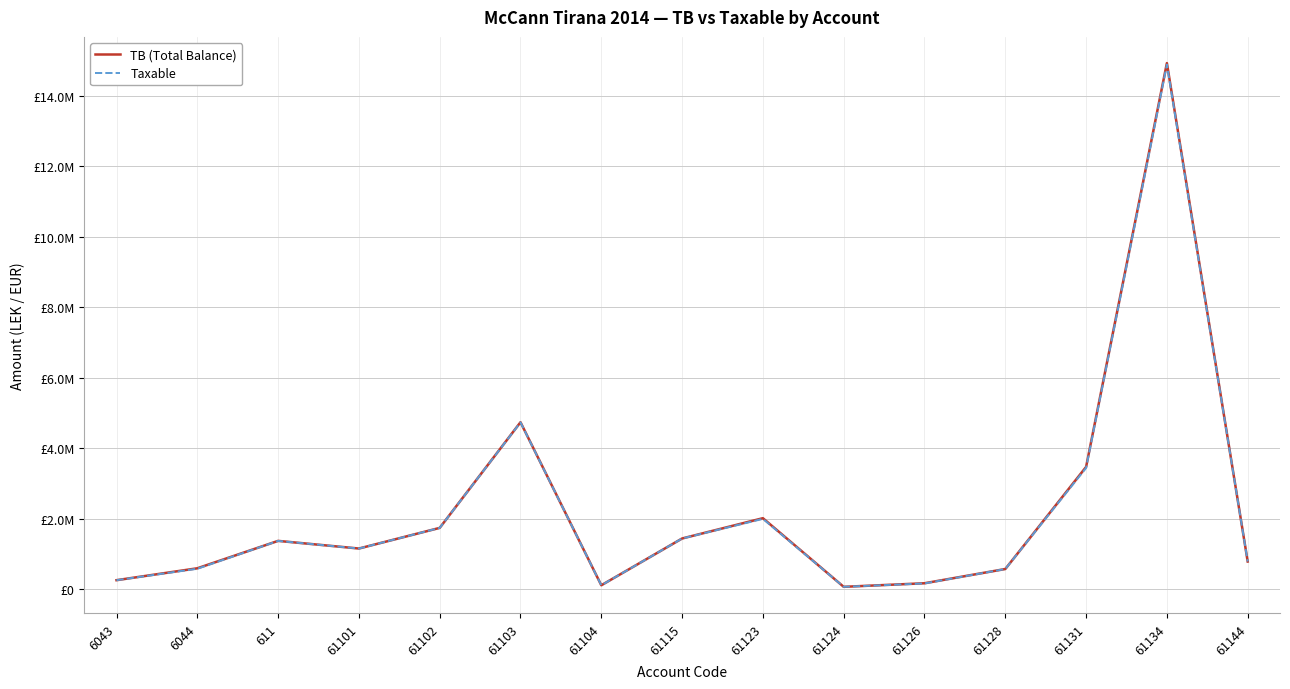

What is the difference between the highest and lowest values at 61115?

250.0